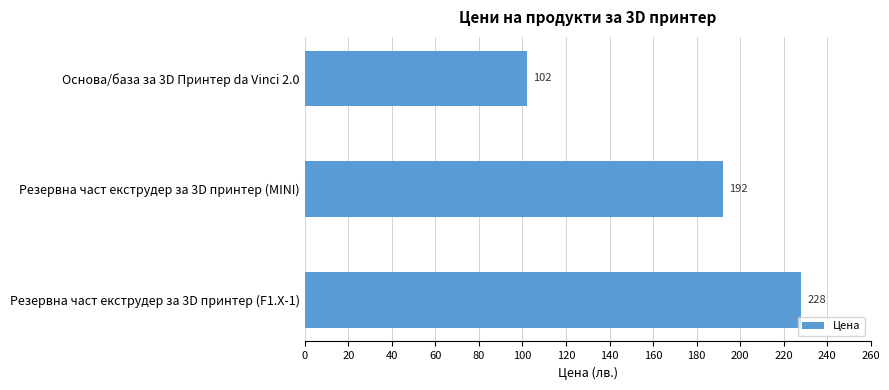

What is the ratio of the value at Резервна част екструдер за 3D принтер (F1.X-1) to the value at Резервна част екструдер за 3D принтер (MINI)?

1.2